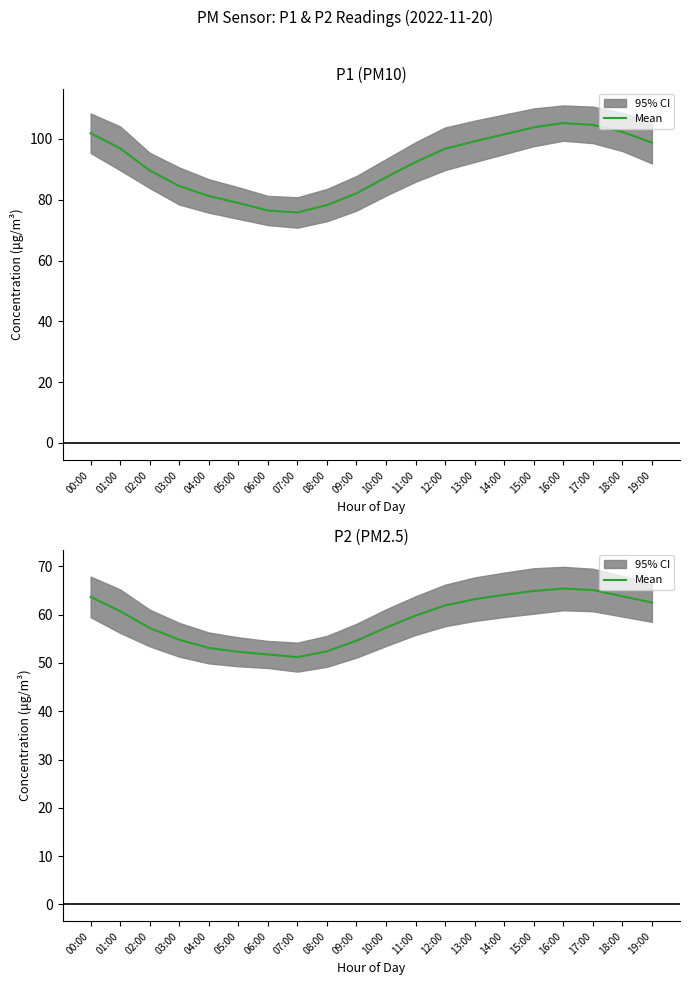

Where is the first local minimum?

07:00